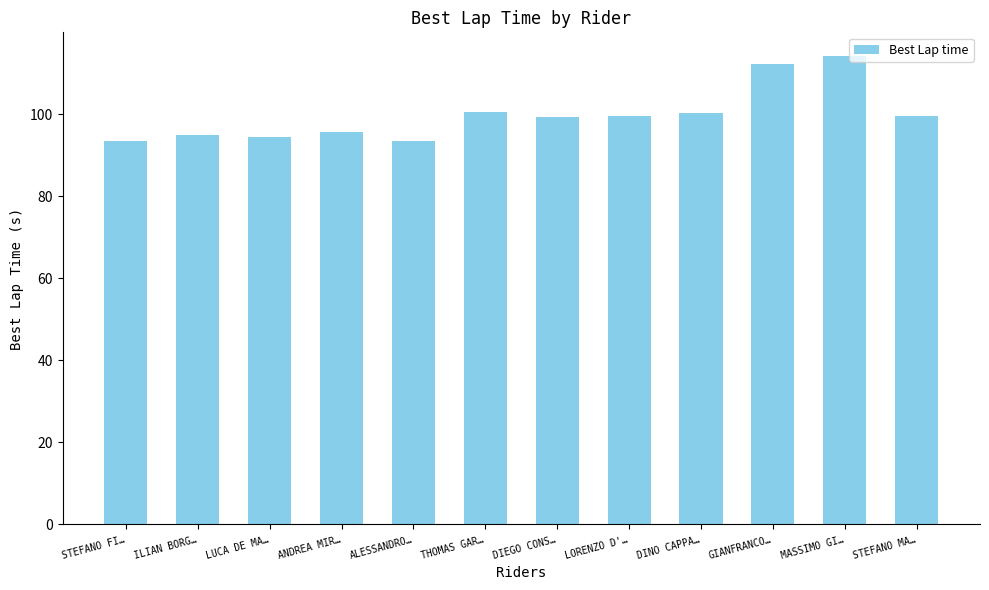

What is the label of the 9th bar from the left?

DINO CAPPA…